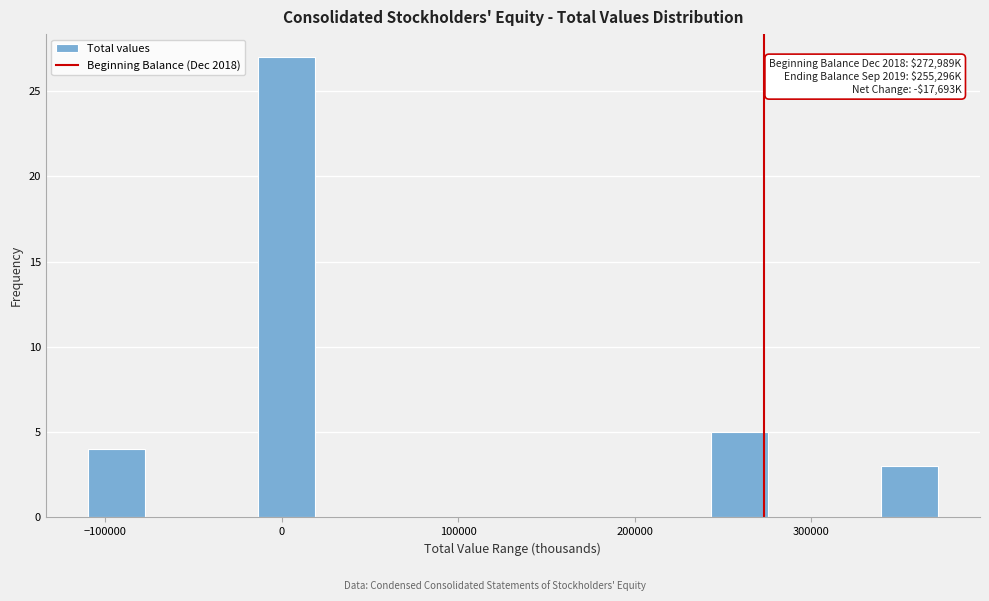

Around what value on the x-axis is the tallest bar? Give the approximate position of its centre, as read against the axis.

0